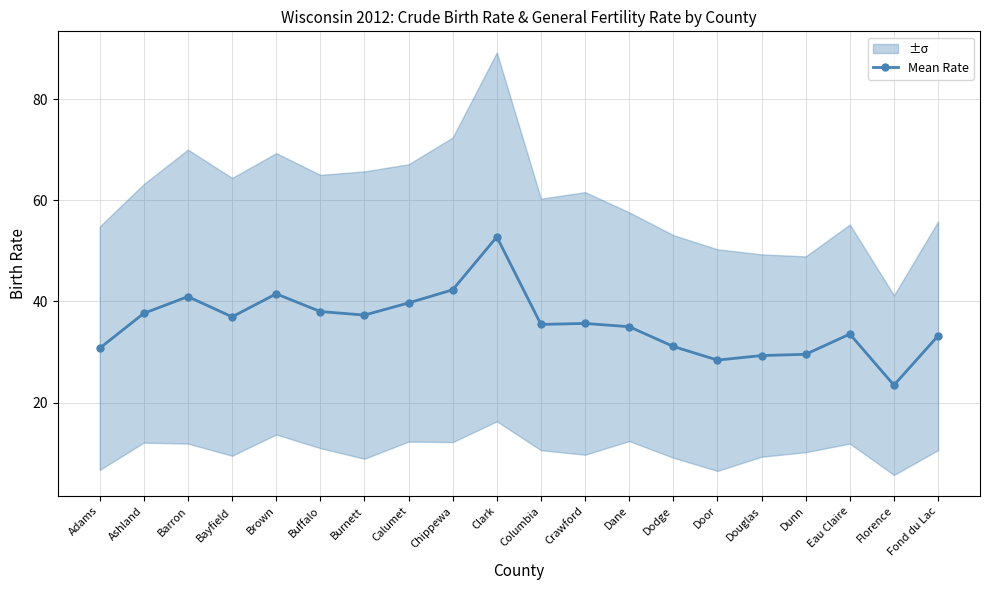

Reading right to left, list all the values displayed in this chart.

Fond du Lac=33.2	Florence=23.5	Eau Claire=33.6	Dunn=29.5	Douglas=29.3	Door=28.4	Dodge=31.1	Dane=35.0	Crawford=35.6	Columbia=35.4	Clark=52.8	Chippewa=42.3	Calumet=39.7	Burnett=37.3	Buffalo=38.0	Brown=41.5	Bayfield=37.0	Barron=41.0	Ashland=37.6	Adams=30.8